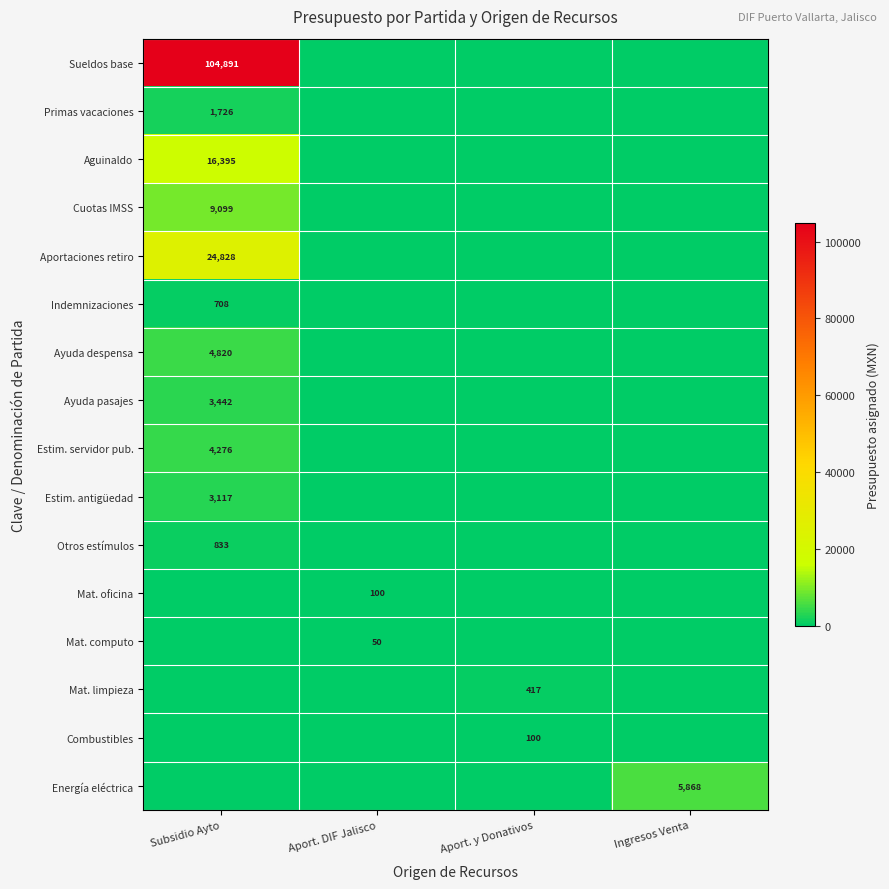

The value of Mat. limpieza at Aport. y Donativos is 417. True or false?

True